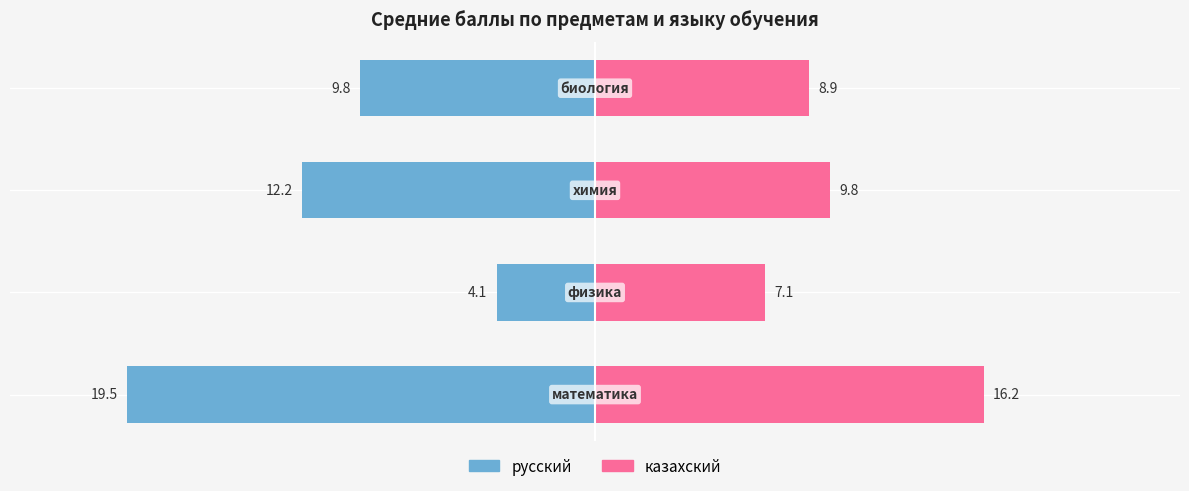

How many bars are there in total?

8